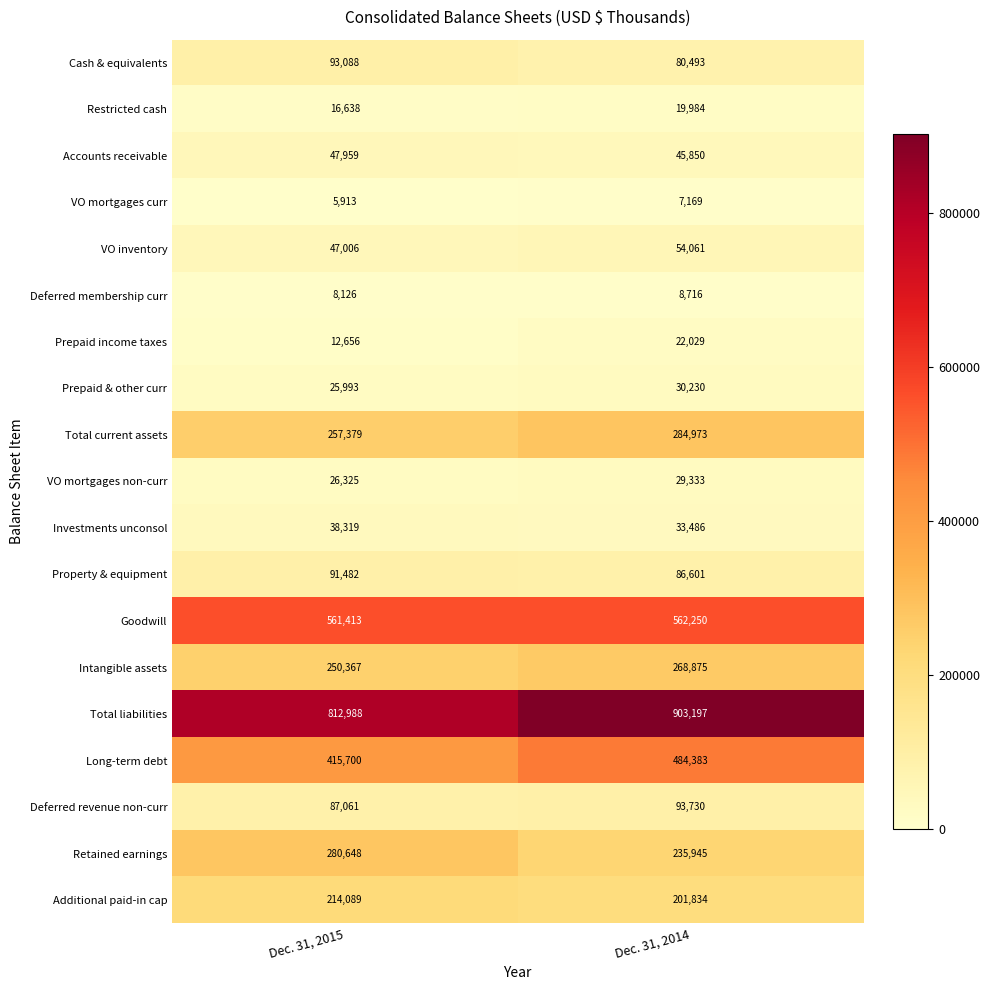

Where is Deferred membership curr nearest to the value 8421?

Dec. 31, 2015